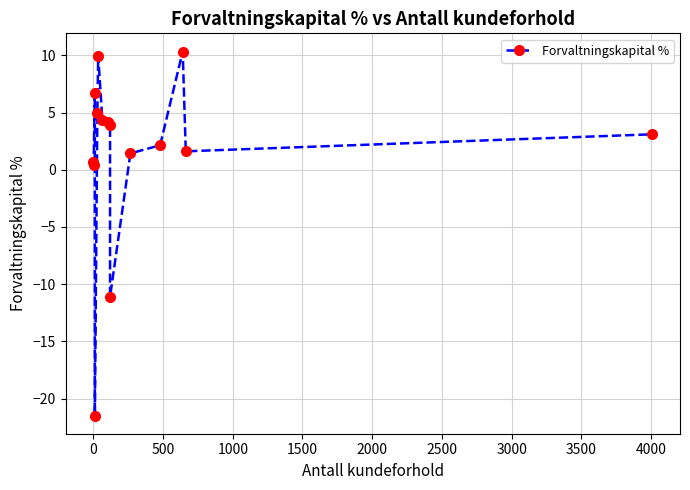

What is the smallest value displayed?

-21.5